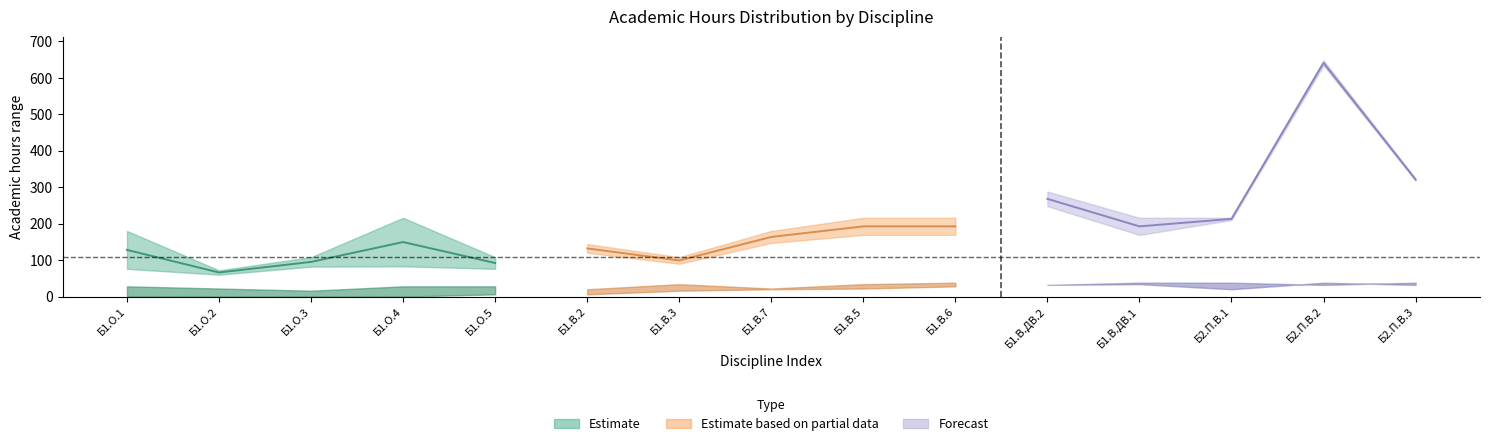

What is the value of the СР_lower point at the 3rd from the left?

82